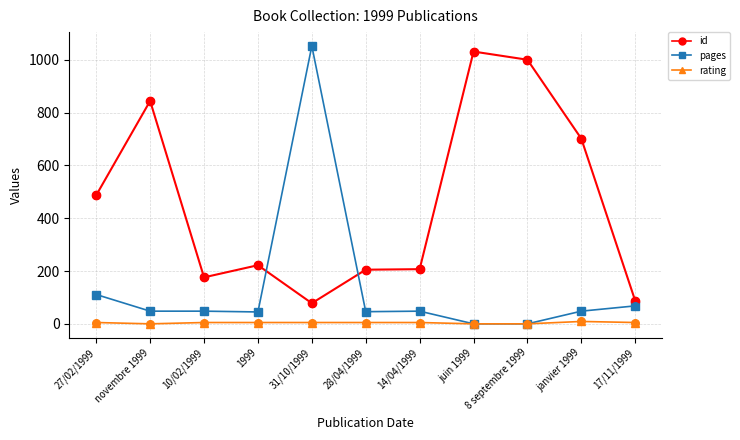

Which series has the largest range (max minus min)?

pages